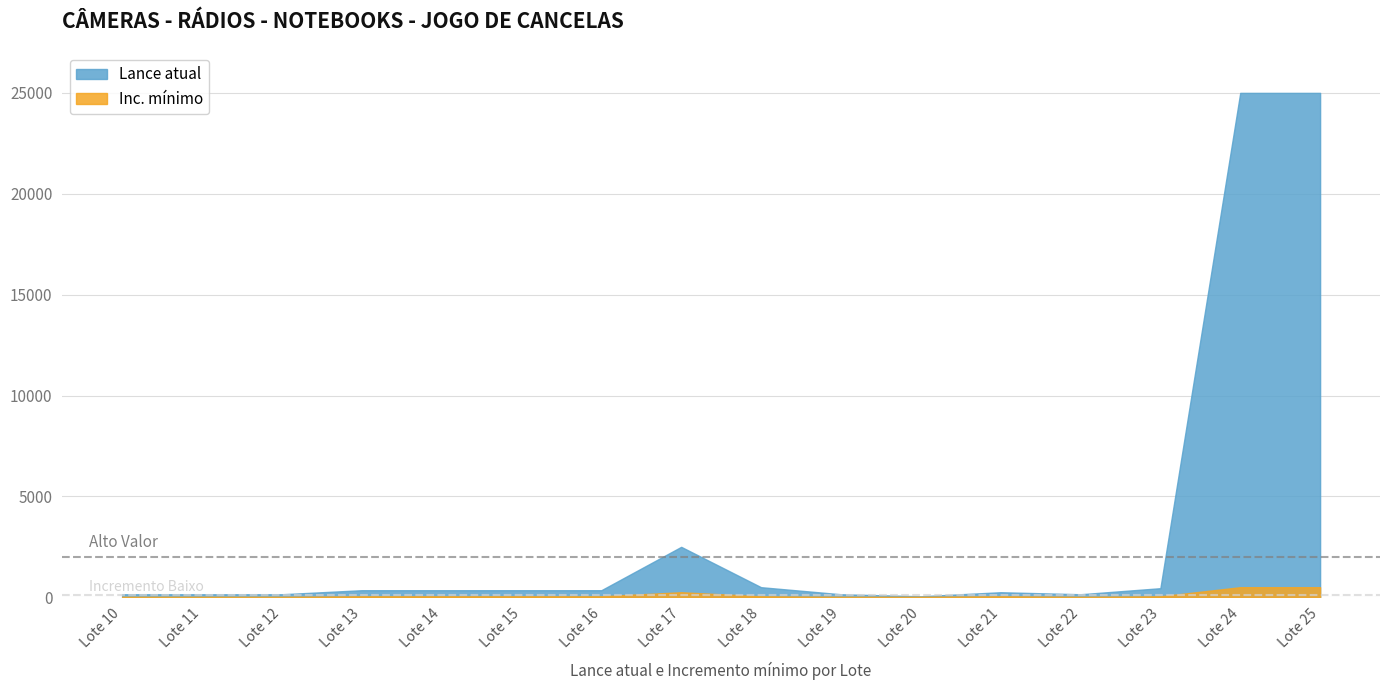

Where is Lance atual nearest to the value 12525?

Lote 17